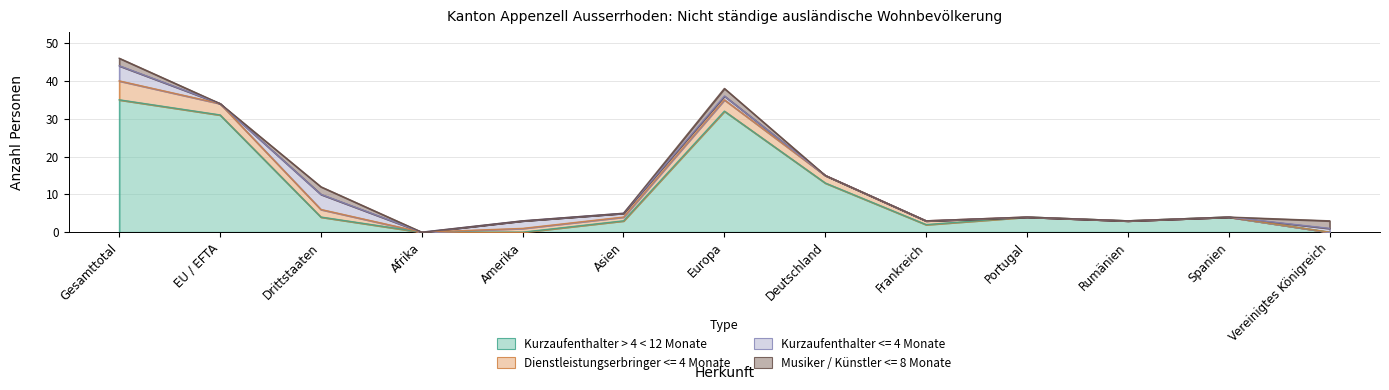

What is the difference between the second highest and second lowest values in the Musiker / Künstler <= 8 Monate (Total) series?

2